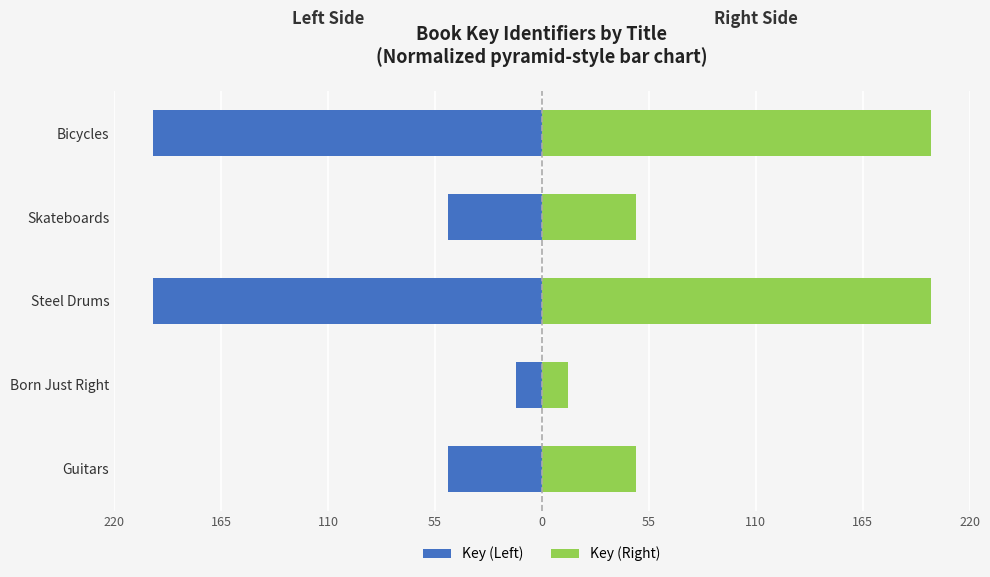

List the series in order of their overall mean, highest first.

Key (Right), Key (Left)